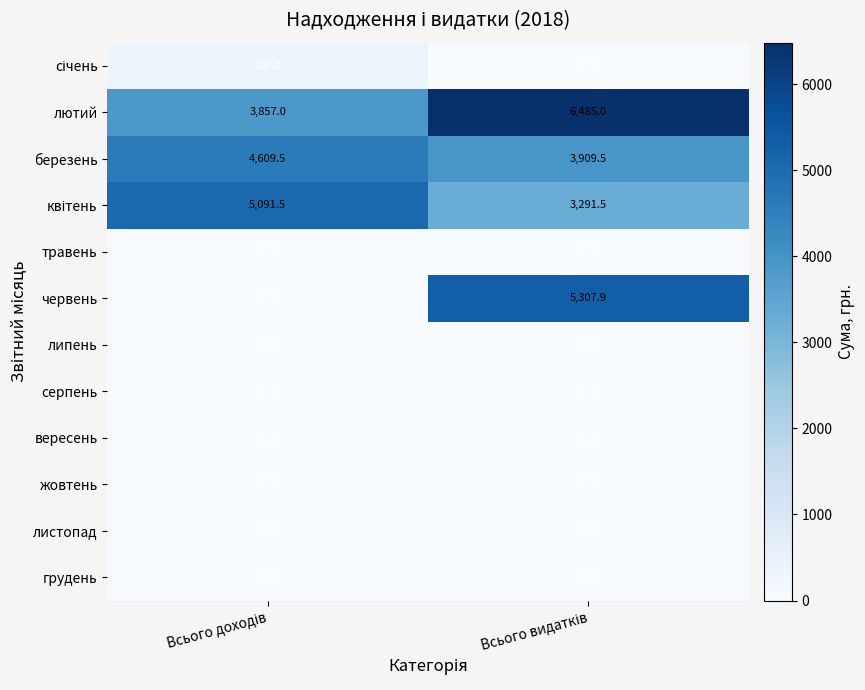

What is the sum of all лютий values?

10342.0